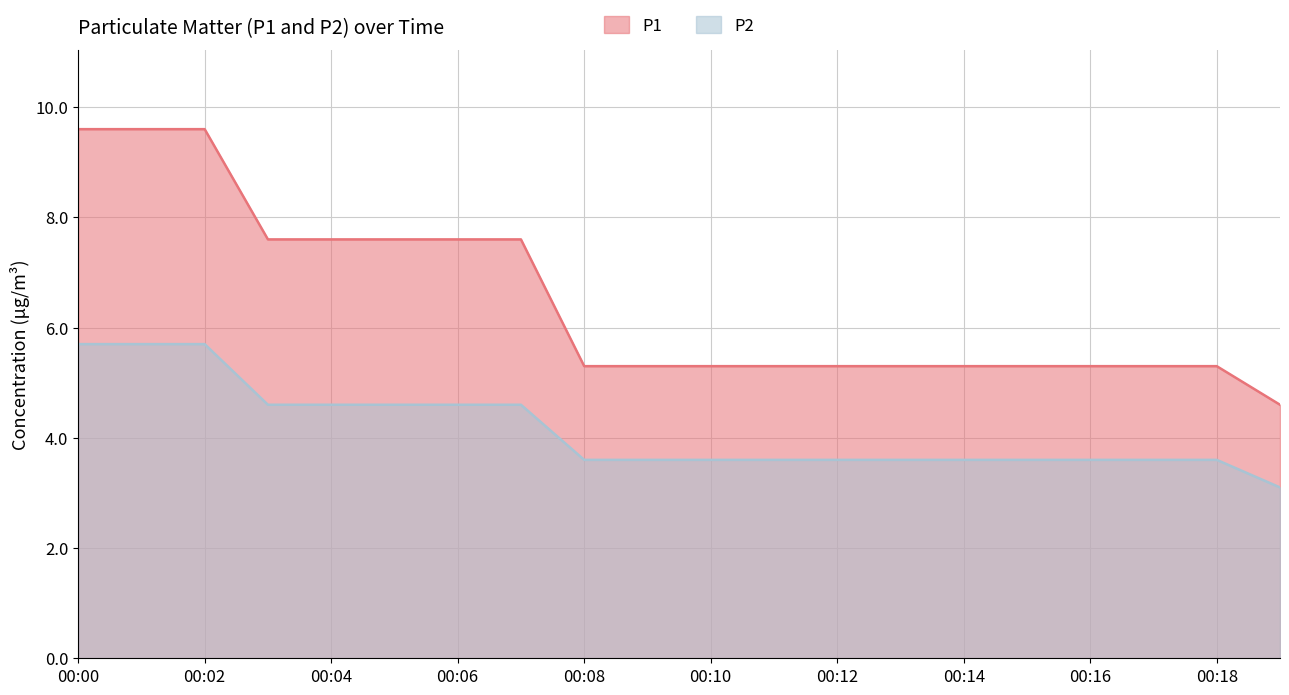

Rank the series by their maximum value, from highest to lowest.

P1, P2